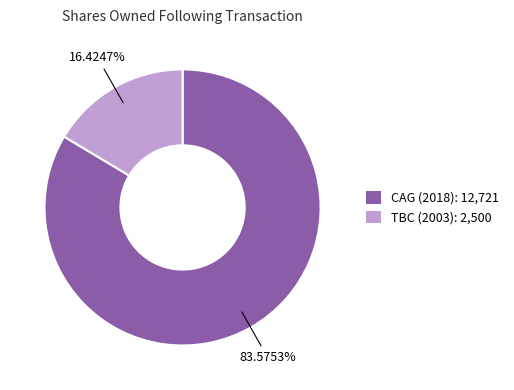

Rank the categories by value from lowest to highest.

TBC (2003): 2,500, CAG (2018): 12,721